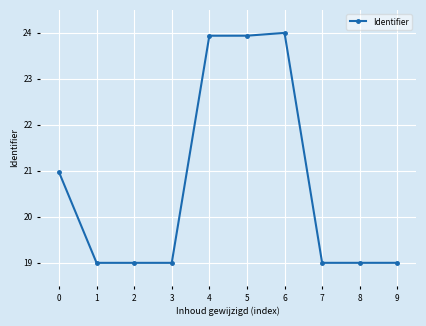

The chart shows a value of 24.0 at 6. True or false?

True